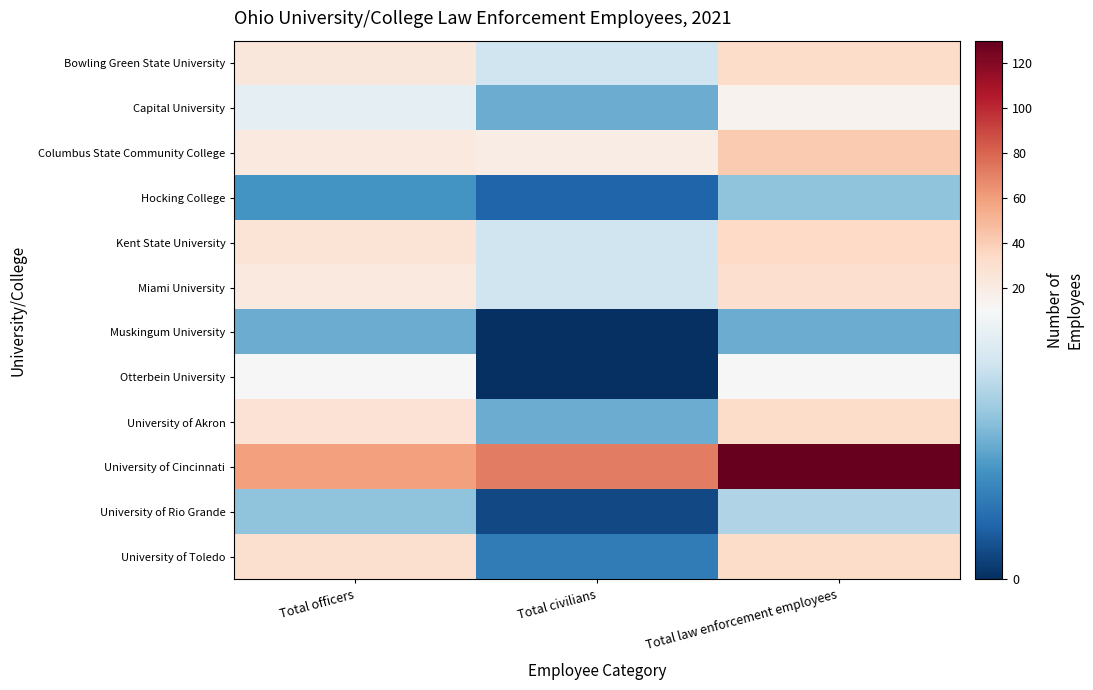

Rank the series at Total officers from highest to lowest value.

University of Cincinnati, University of Toledo, University of Akron, Kent State University, Bowling Green State University, Columbus State Community College, Miami University, Otterbein University, Capital University, University of Rio Grande, Muskingum University, Hocking College